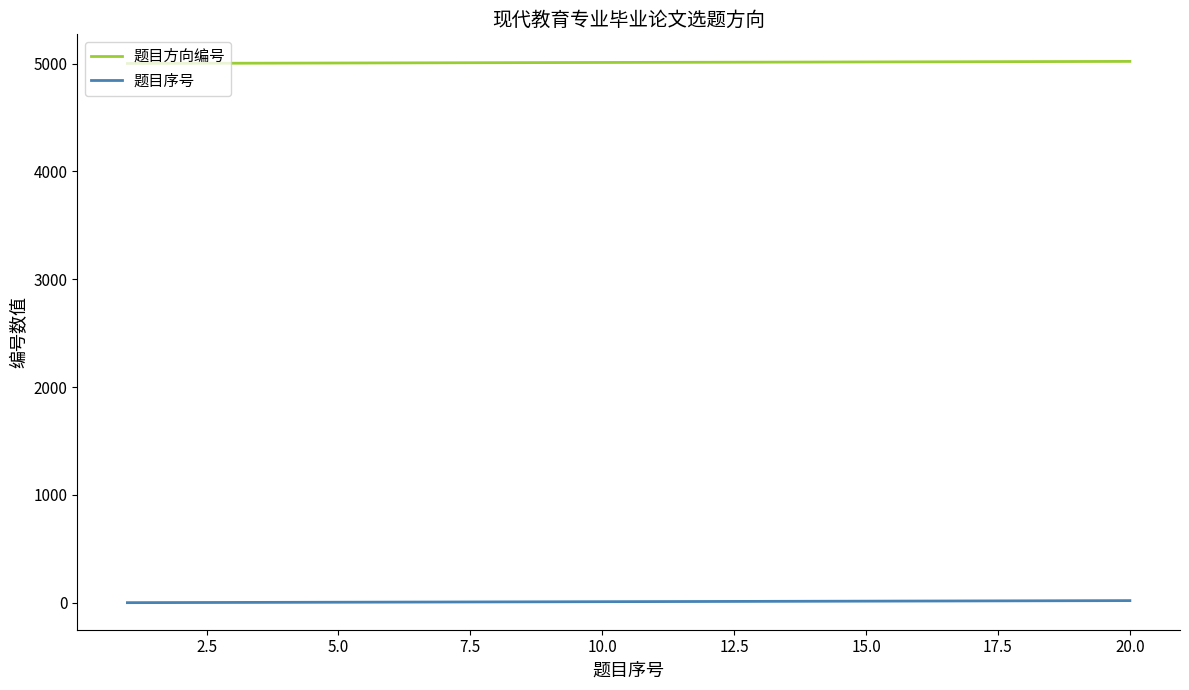

Which series has the largest total across all categories?

题目方向编号